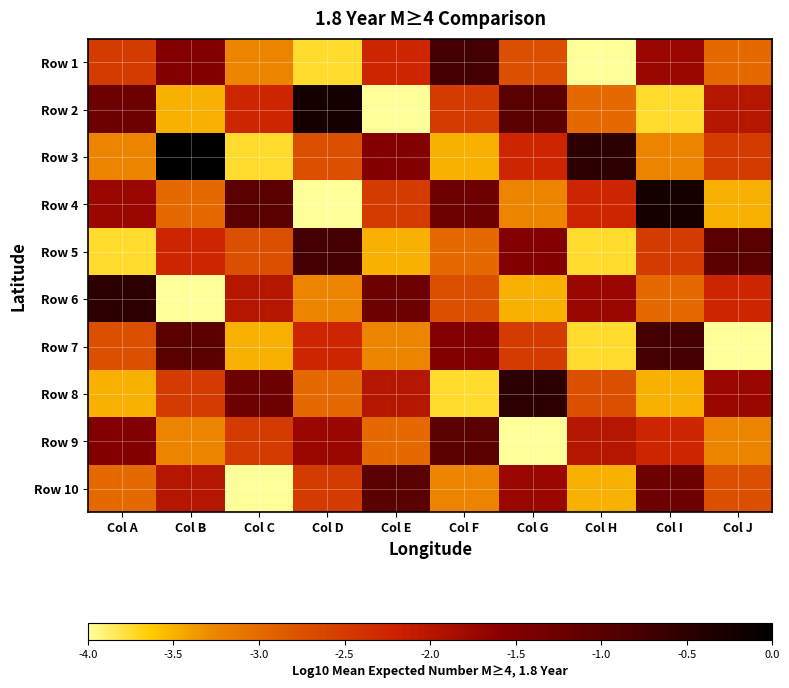

Rank the series at Col B from highest to lowest value.

Row 3, Row 7, Row 1, Row 10, Row 5, Row 8, Row 4, Row 9, Row 2, Row 6